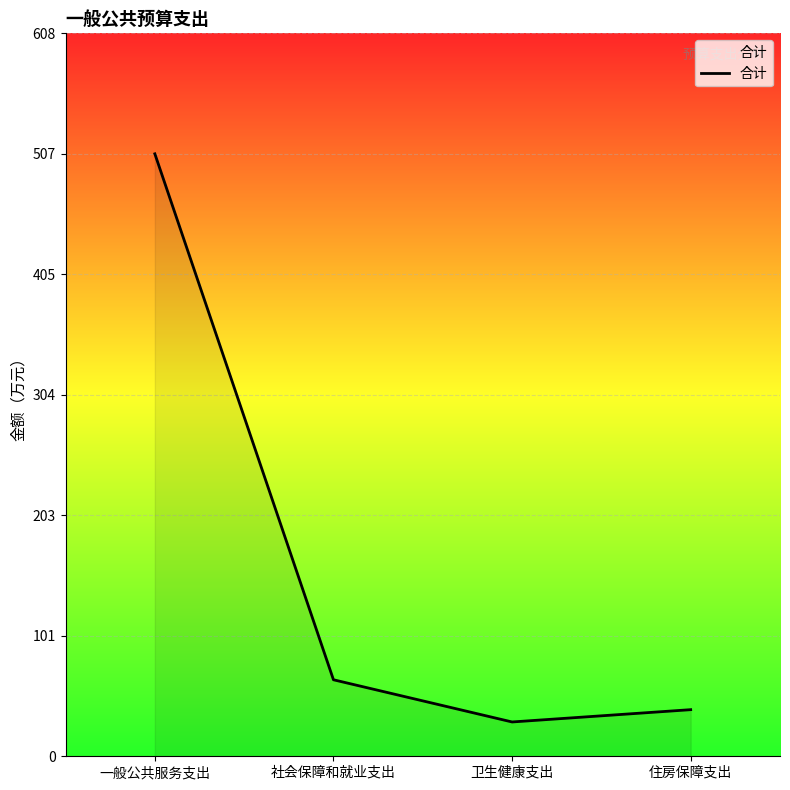

Is it true that the value at 住房保障支出 is 16.3?

False